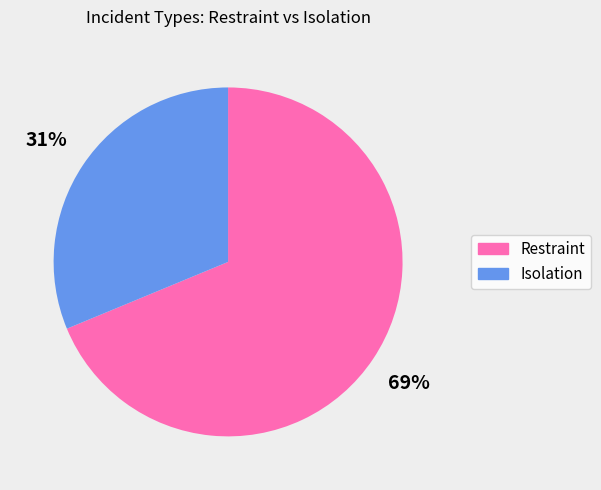

Is it true that Isolation is 39% of the pie?

False